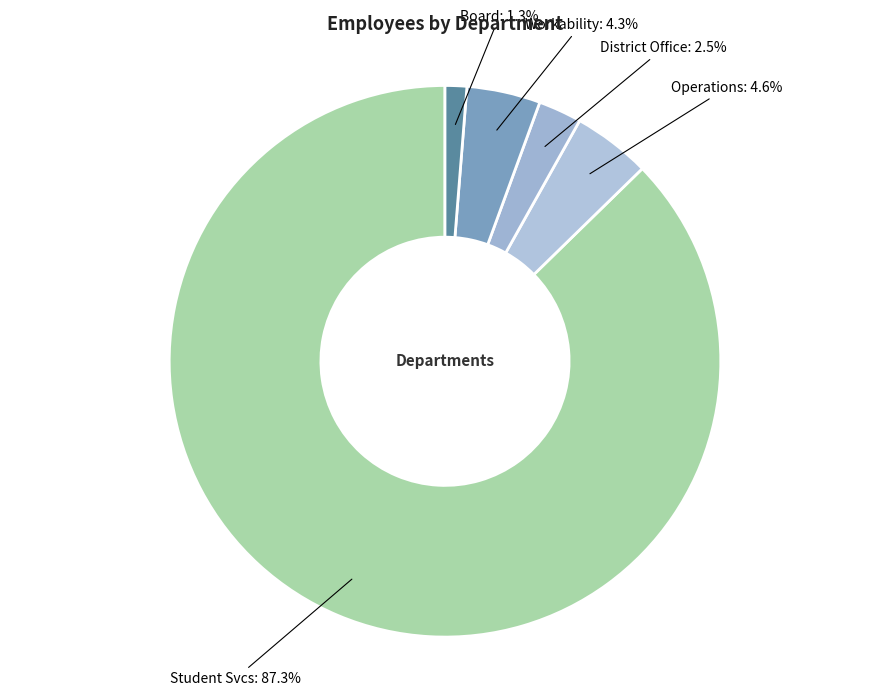

How many slices are in this pie chart?

5